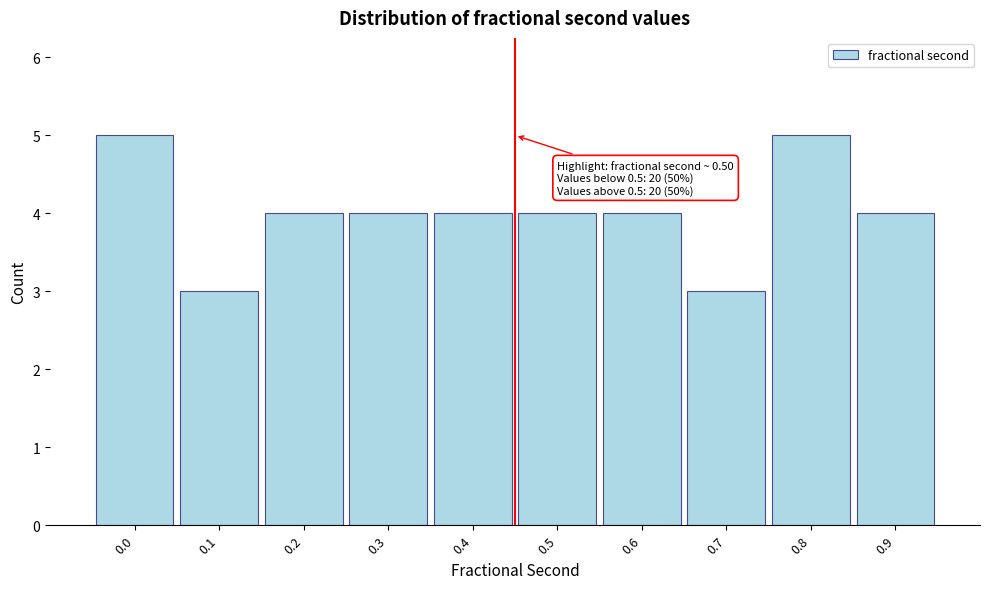

Reading right to left, transcribe all the data shown in this chart.

4	5	3	4	4	4	4	4	3	5